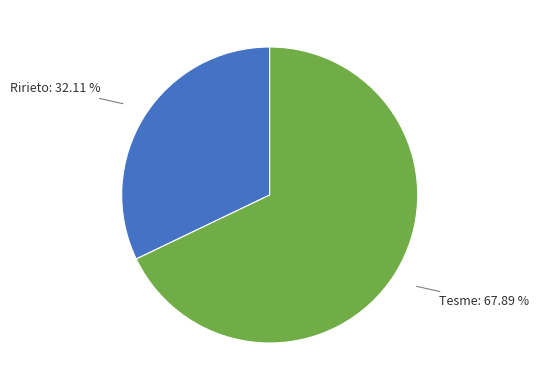

To the nearest percent, what is the average slice percentage?

50%